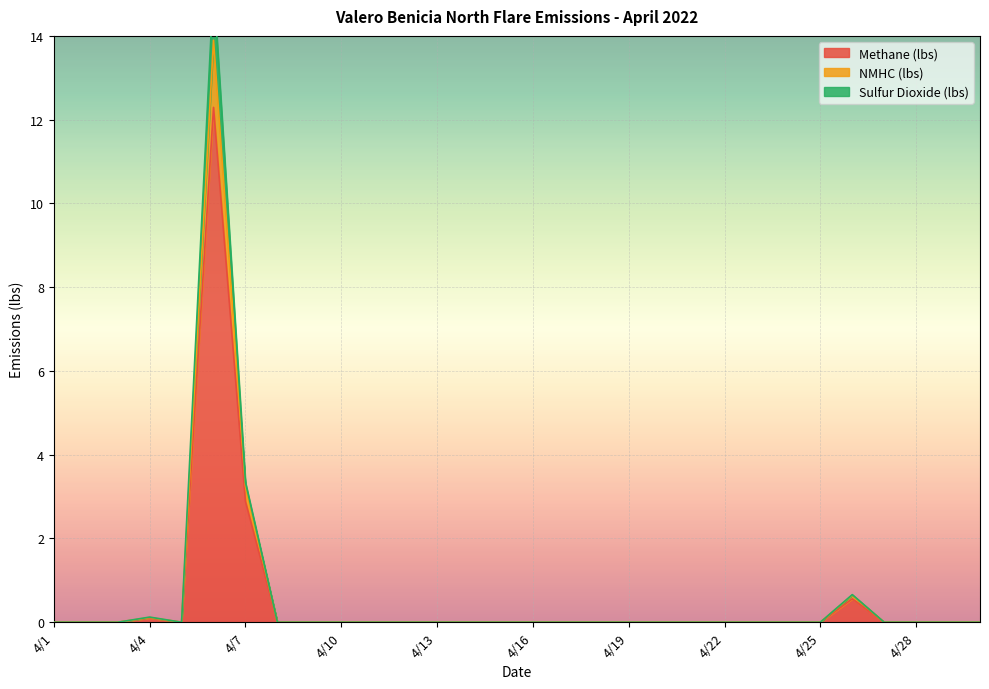

At which category is the sum across all series the highest?

4/6